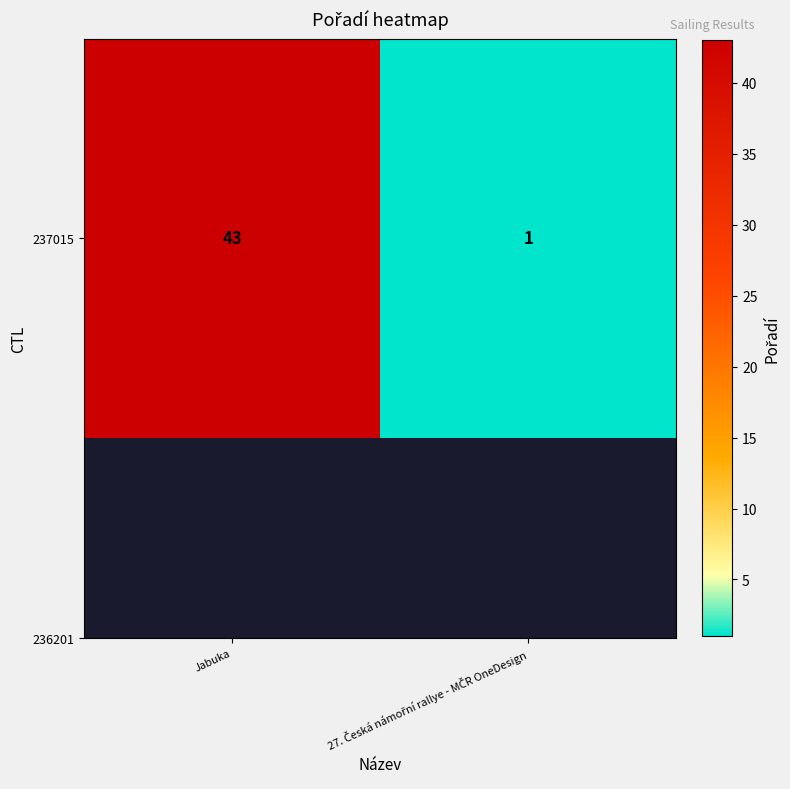

The value at Jabuka is 43. True or false?

True